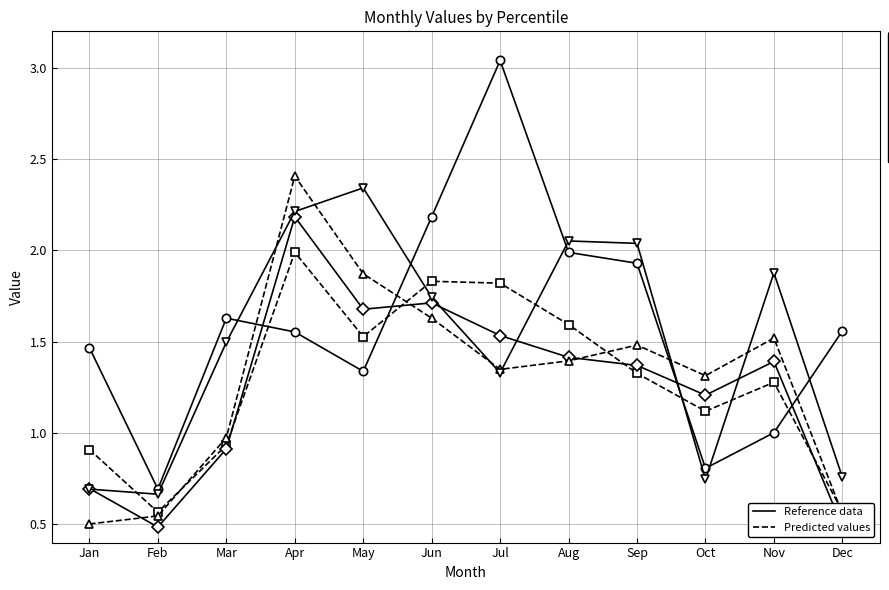

What is the spread (max minus min) of values at May?

1.0